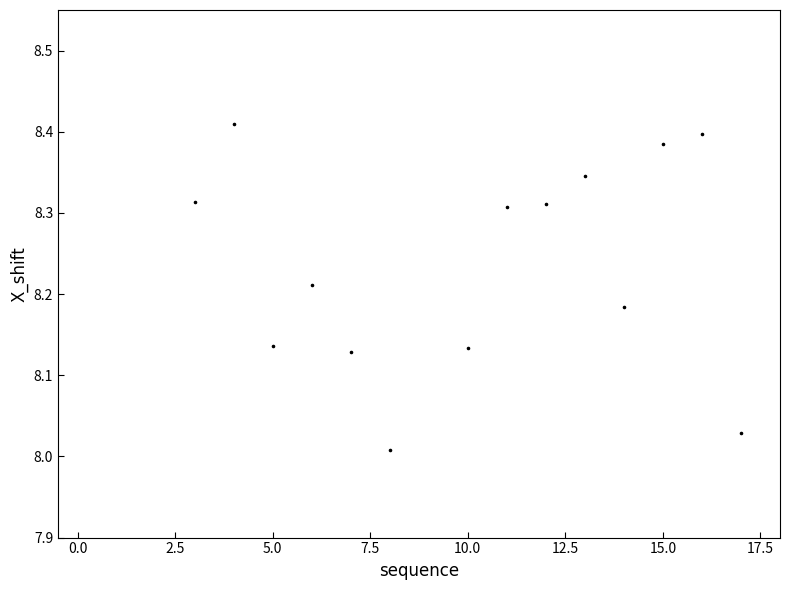

What is the range of X values (max minus min)?

14.0